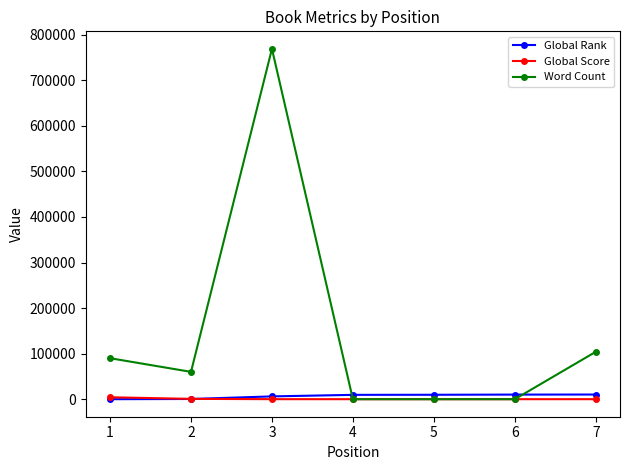

How many times do Global Score and Global Rank cross each other?

1